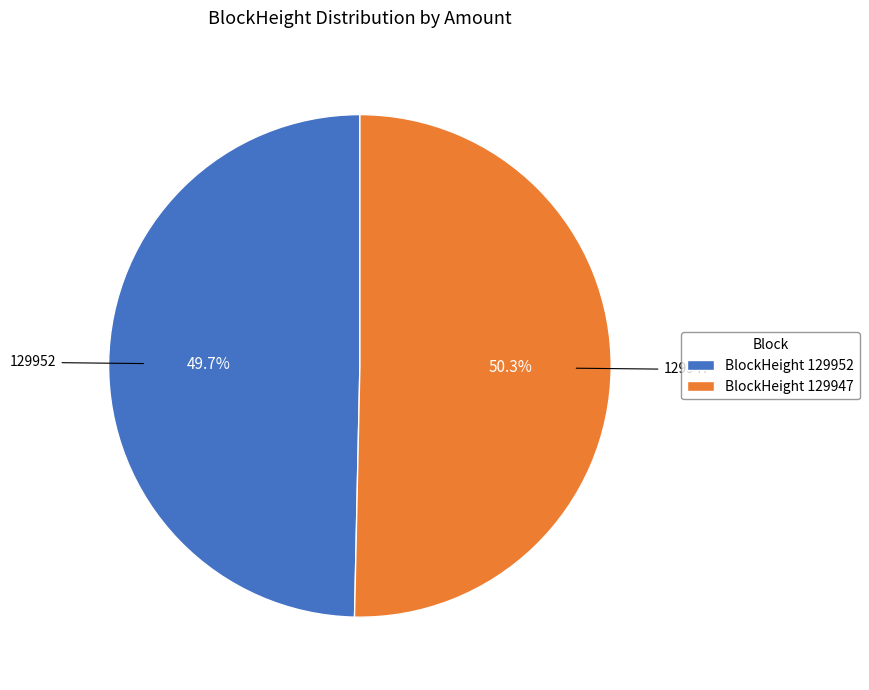

Is there a majority slice in this chart?

Yes